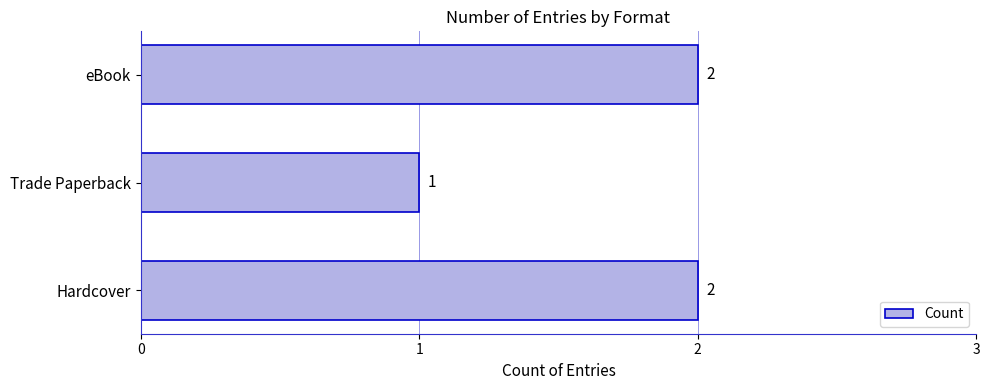

What is the smallest value displayed?

1